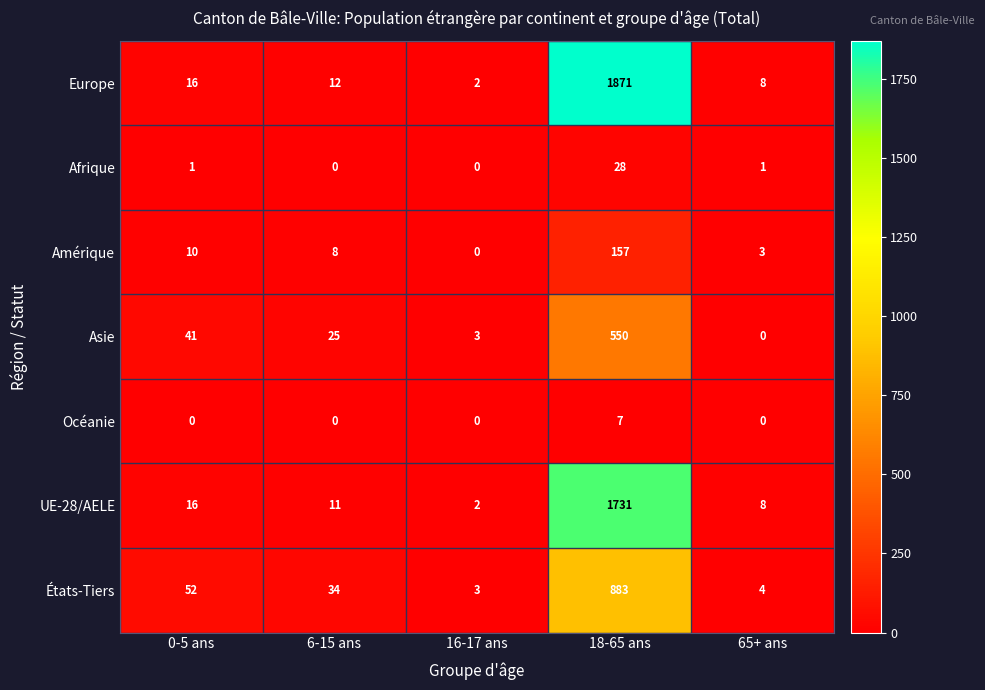

List the series in order of their peak value, lowest first.

Océanie, Afrique, Amérique, Asie, États-Tiers, UE-28/AELE, Europe